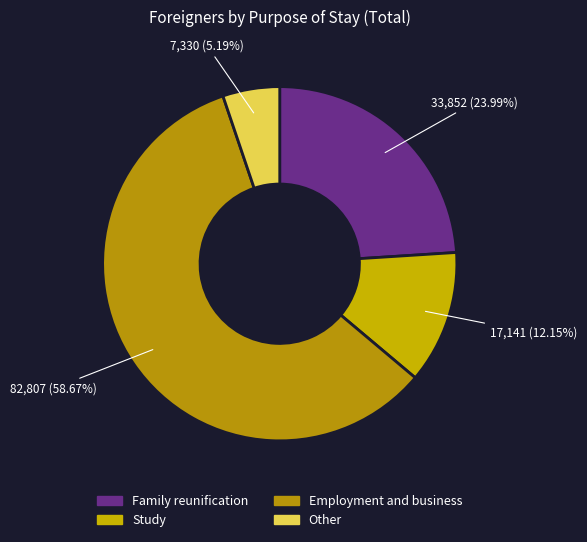

Count the number of slices in the pie.

4